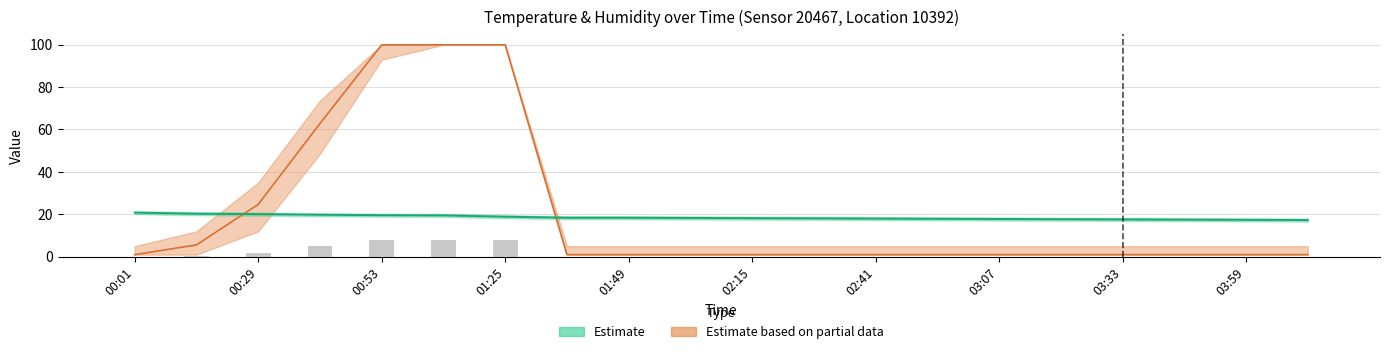

At which label does Estimate reach its peak?

00:01